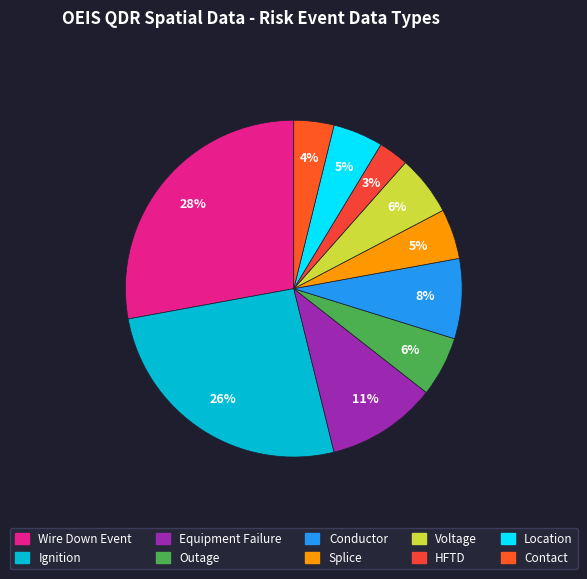

Which category has the smallest portion of the pie?

HFTD